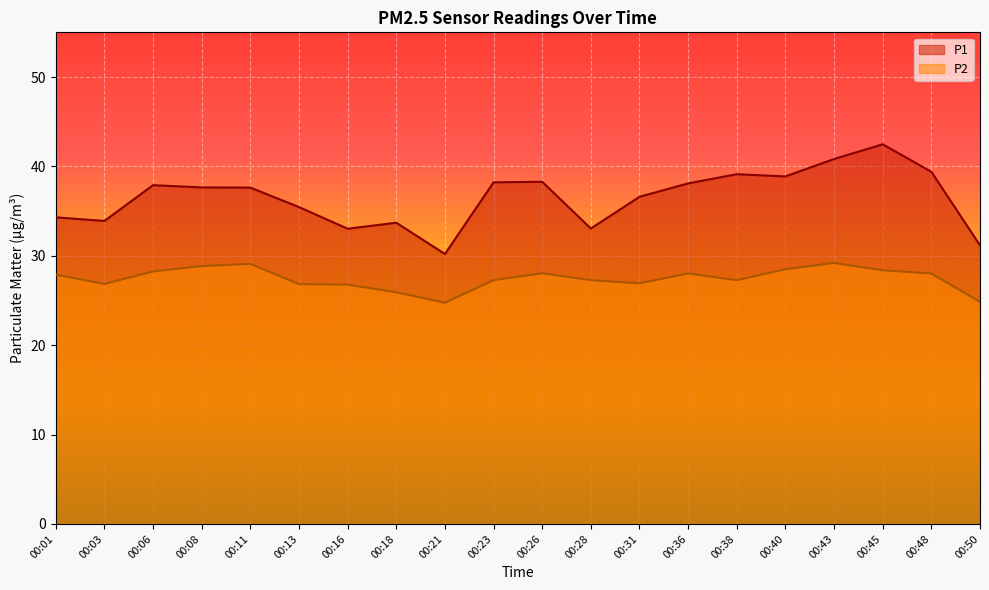

In P2, how many points are higher than both neighbors (excluding endpoints)?

4